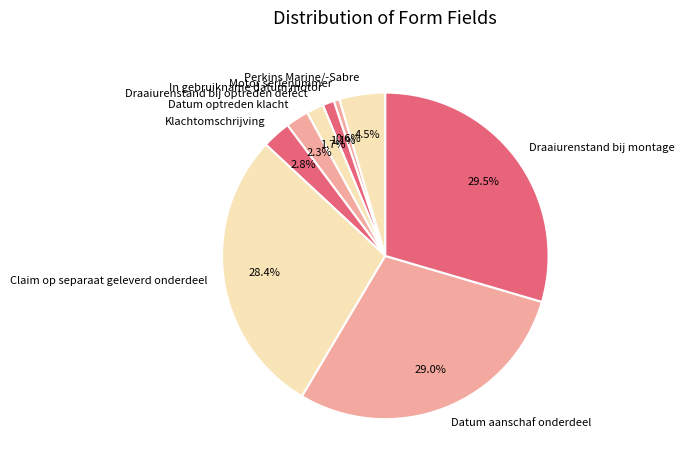

Between Perkins Marine/-Sabre and Claim op separaat geleverd onderdeel, which is larger?

Claim op separaat geleverd onderdeel